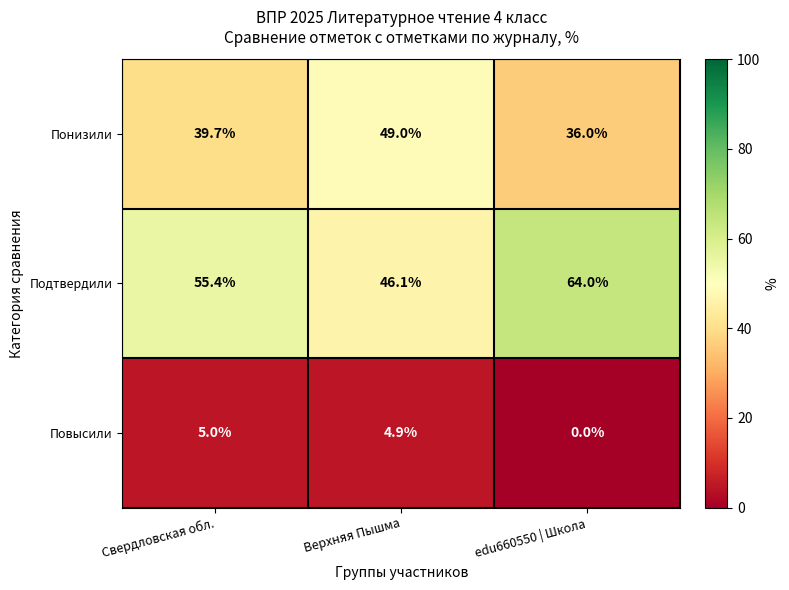

Reading left to right, list all the values displayed in this chart.

Понизили: 39.7	49.0	36.0
Подтвердили: 55.4	46.1	64.0
Повысили: 5.0	4.9	0.0